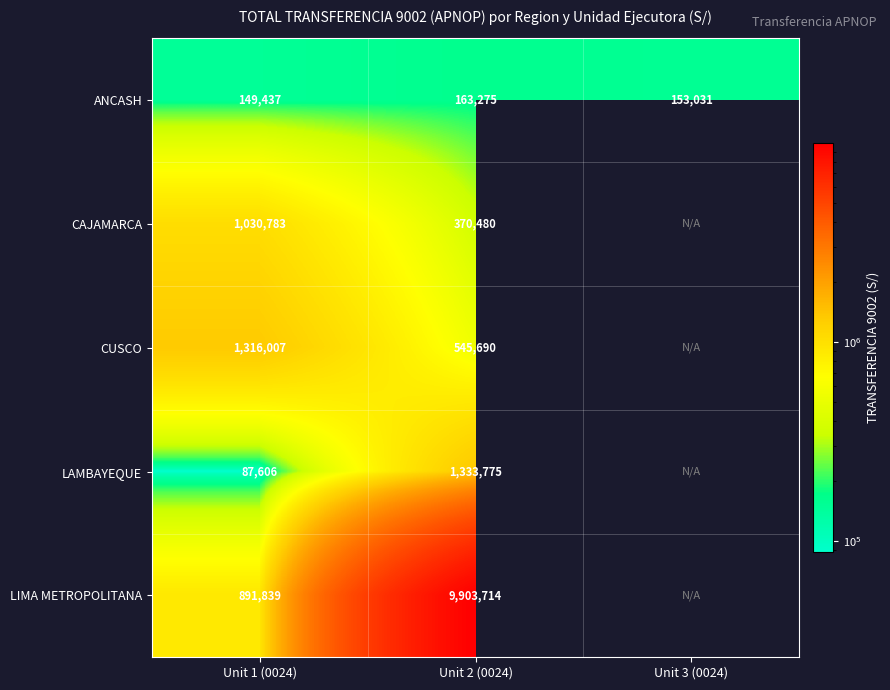

Which category has the highest value across all series?

Unit 2 (0024)